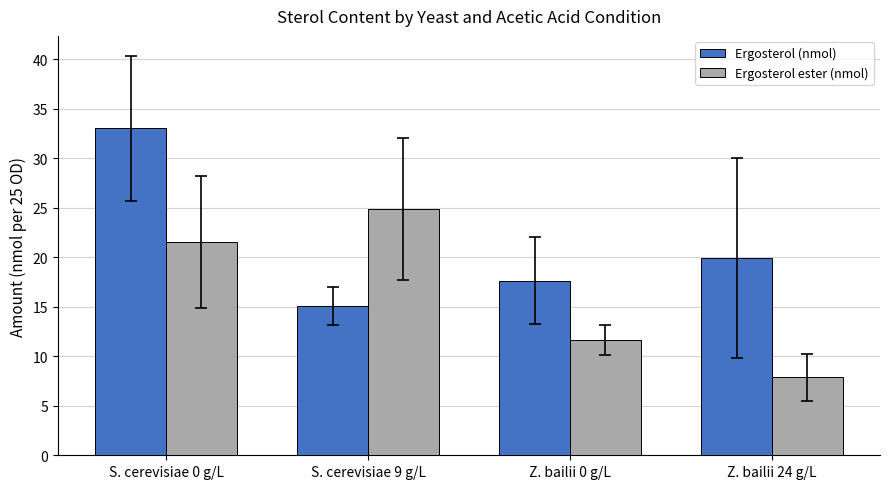

At which label is Ergosterol ester (nmol) closest to 16?

Z. bailii 0 g/L